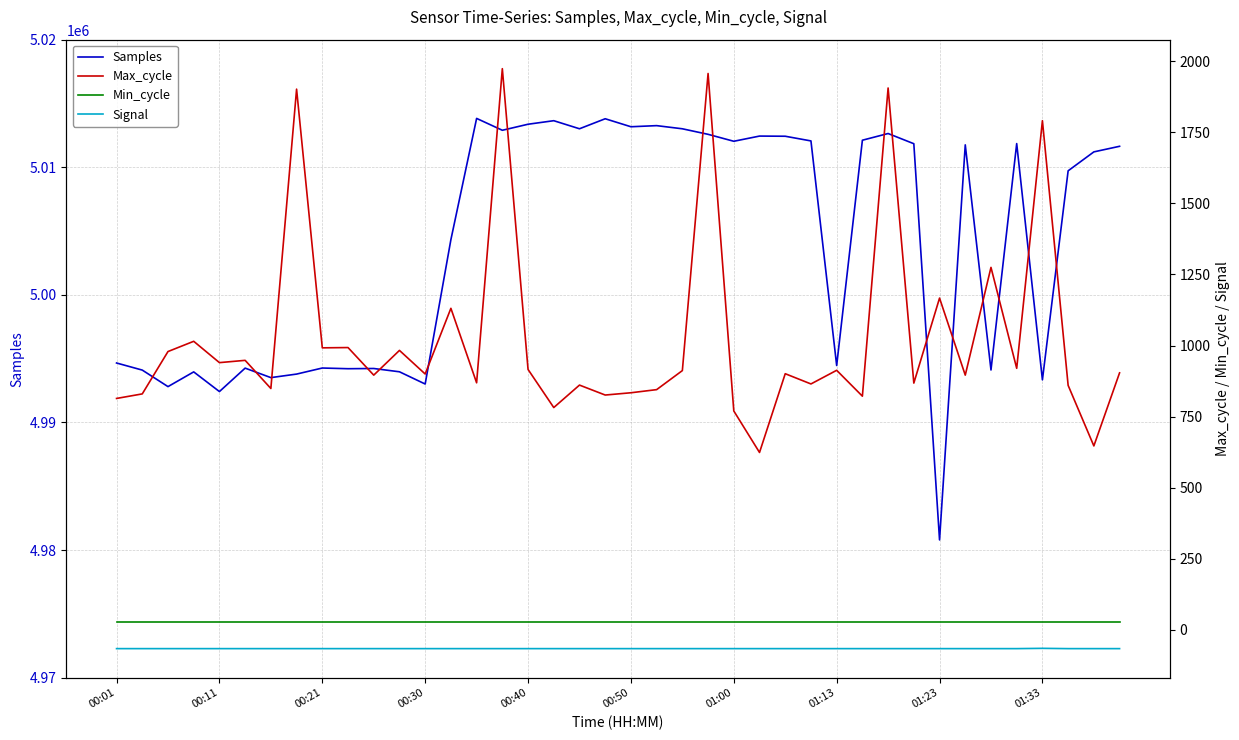

Which category has the lowest value in the Samples series?

01:23